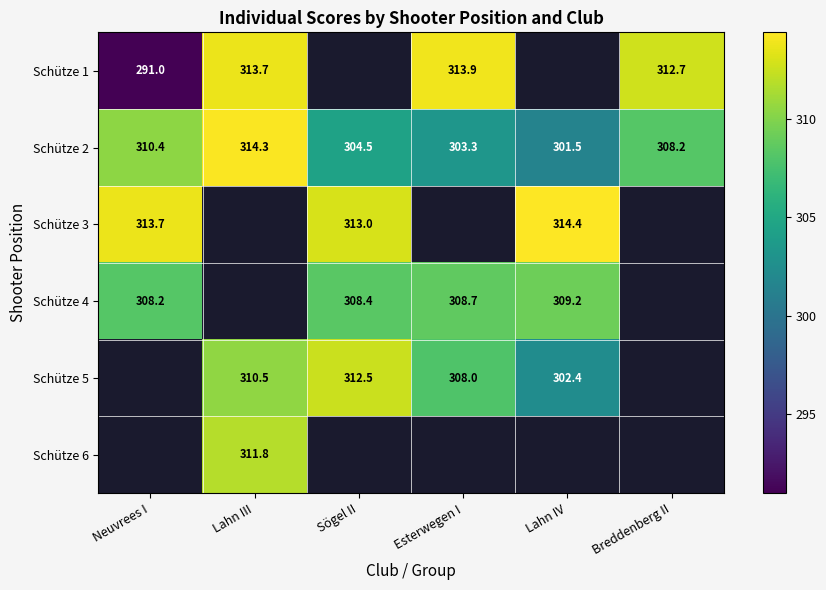

Which category has the highest value in the Schütze 2 series?

Lahn III